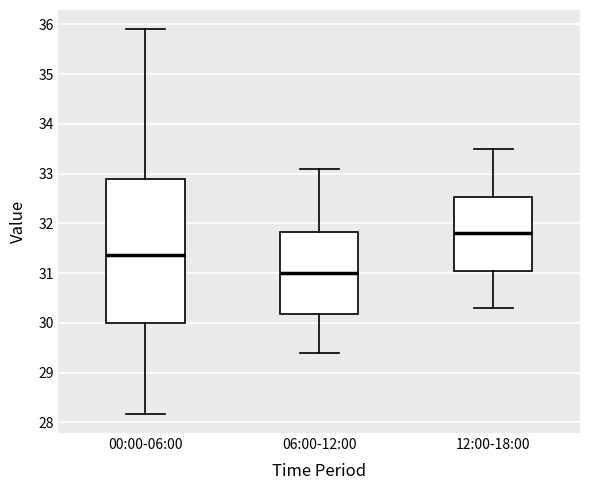

Reading left to right, read every box against the y-axis: the position of its median line, the range the box covers, and the ends of its whiskers. The values are not printed on the chart, so give them approximately, as read against the axis.

00:00-06:00: median 31.4, box 30.0 to 32.9, whiskers 28.2 to 35.9
06:00-12:00: median 31.0, box 30.2 to 31.8, whiskers 29.4 to 33.1
12:00-18:00: median 31.8, box 31.1 to 32.5, whiskers 30.3 to 33.5